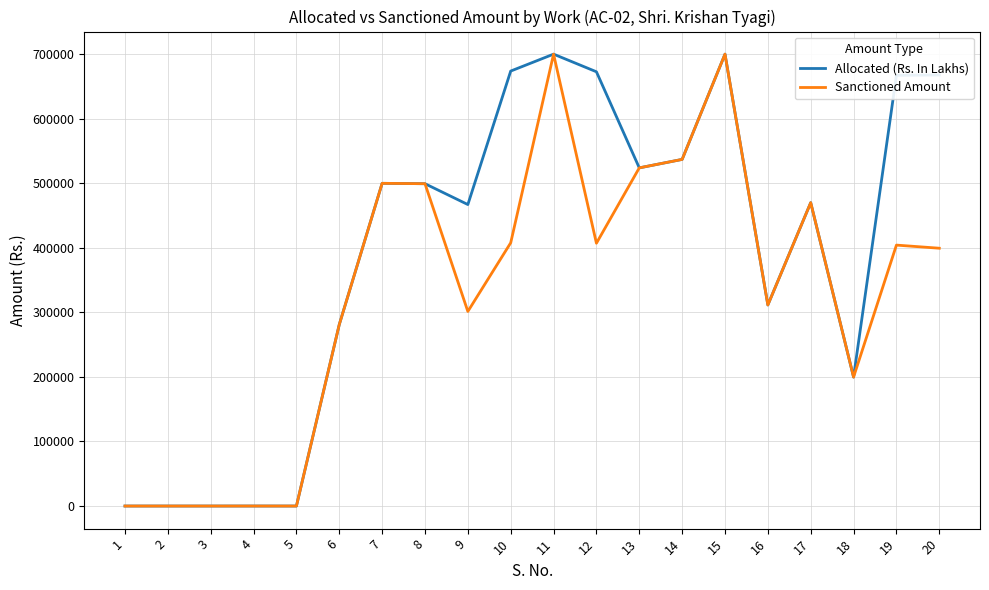

What is the minimum value for Allocated (Rs. In Lakhs)?

16.9